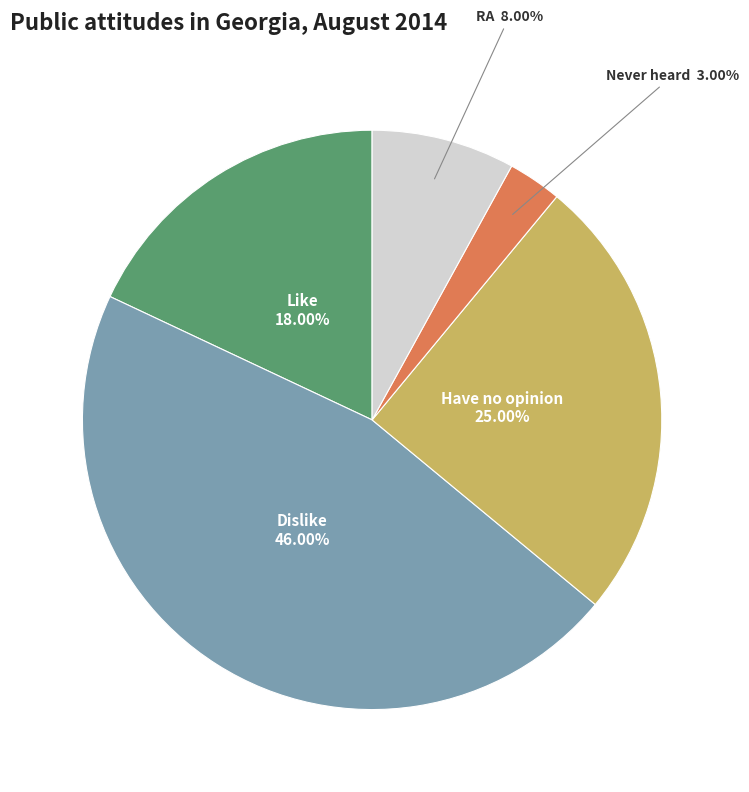

Is there a majority slice in this chart?

No